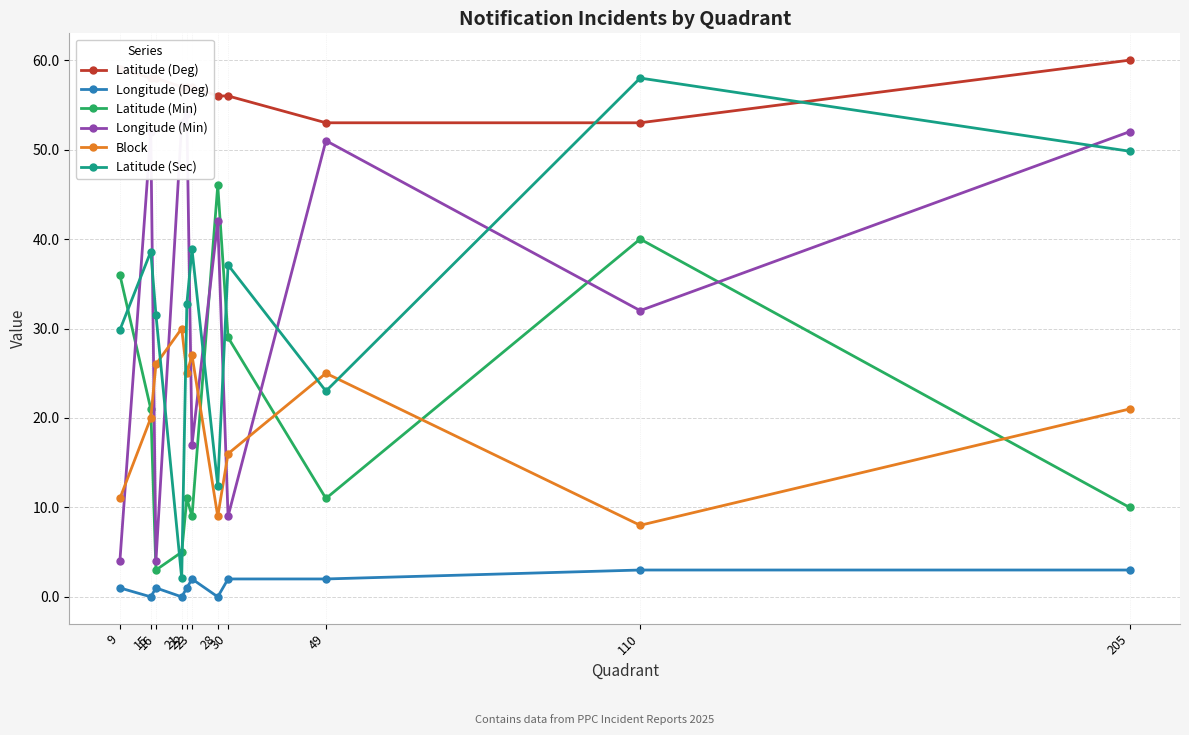

Reading left to right, transcribe all the data shown in this chart.

Latitude (Deg): 59.0	58.0	58.0	57.0	57.0	57.0	56.0	56.0	53.0	53.0	60.0
Longitude (Deg): 1.0	0.0	1.0	0.0	1.0	2.0	0.0	2.0	2.0	3.0	3.0
Latitude (Min): 36.0	21.0	3.0	5.0	11.0	9.0	46.0	29.0	11.0	40.0	10.0
Longitude (Min): 4.0	52.0	4.0	53.0	54.0	17.0	42.0	9.0	51.0	32.0	52.0
Block: 11.0	20.0	26.0	30.0	25.0	27.0	9.0	16.0	25.0	8.0	21.0
Latitude (Sec): 29.8	38.6	31.5	2.1	32.8	38.8	12.4	37.1	23.0	58.0	49.8